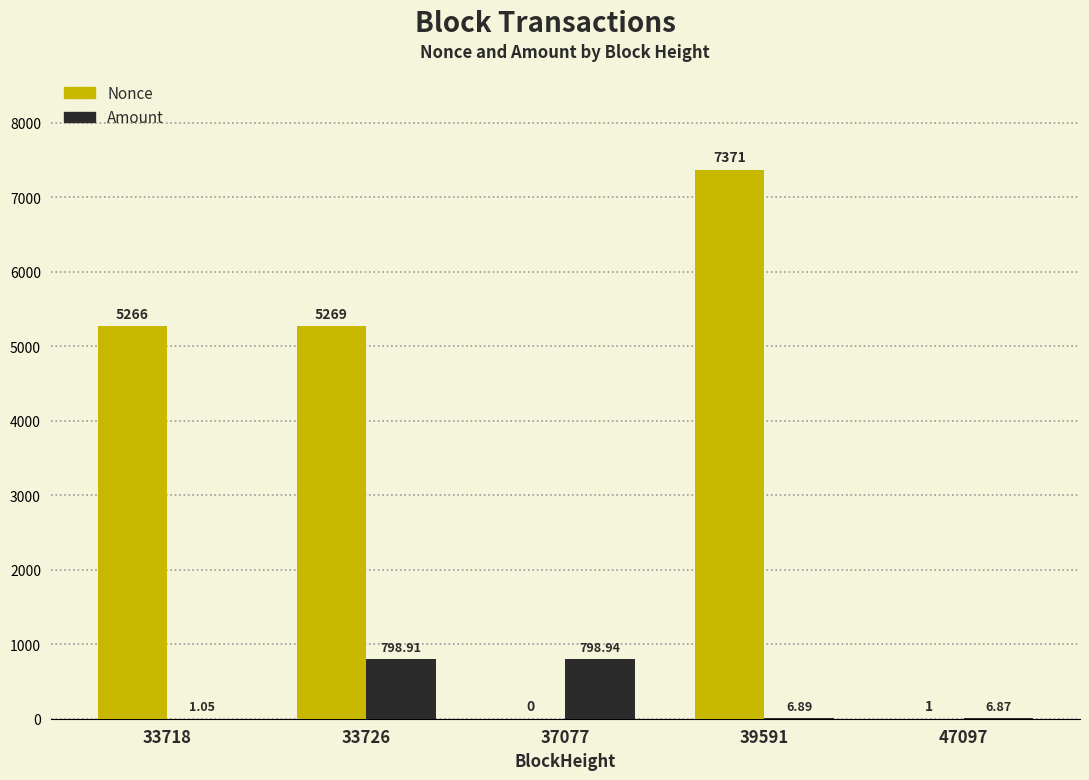

What is the sum of the Amount values at 33726 and 33718?

800.0